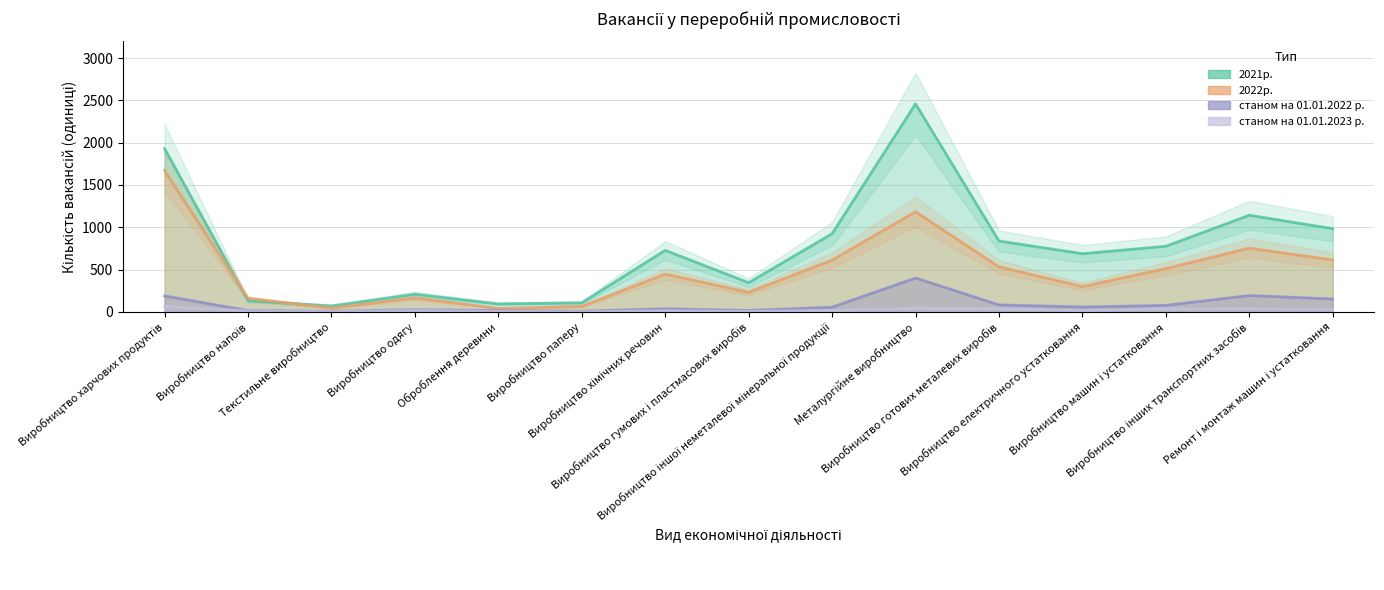

True or false: станом на 01.01.2022 р. and 2021р. intersect in this chart.

False